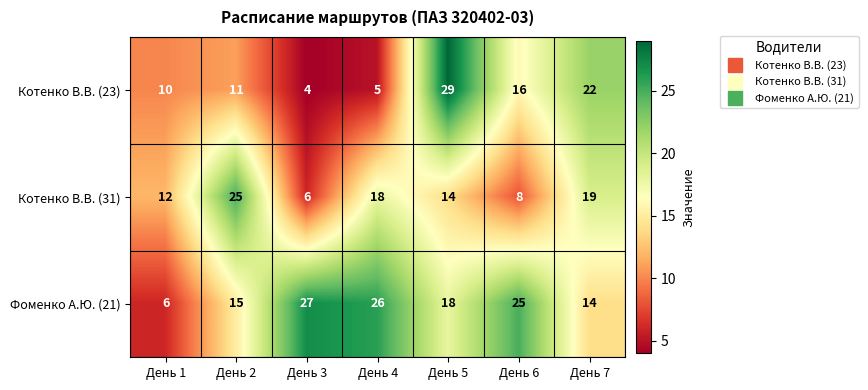

Which label corresponds to the largest value in the chart?

День 5